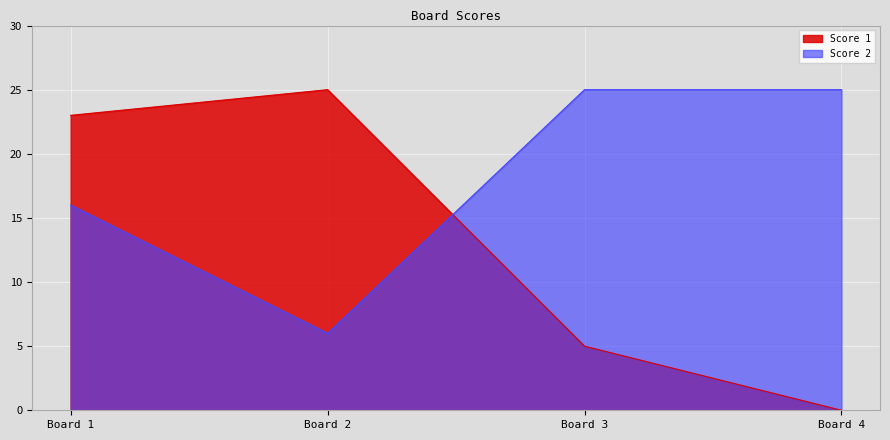

Which series has the largest total across all categories?

Score 2